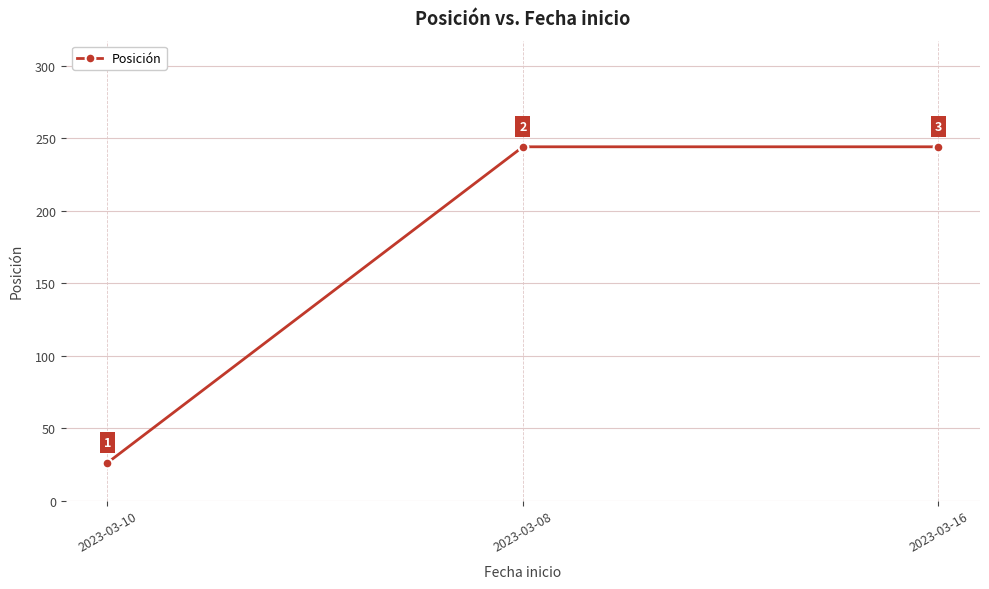

What is the greatest value displayed?

244